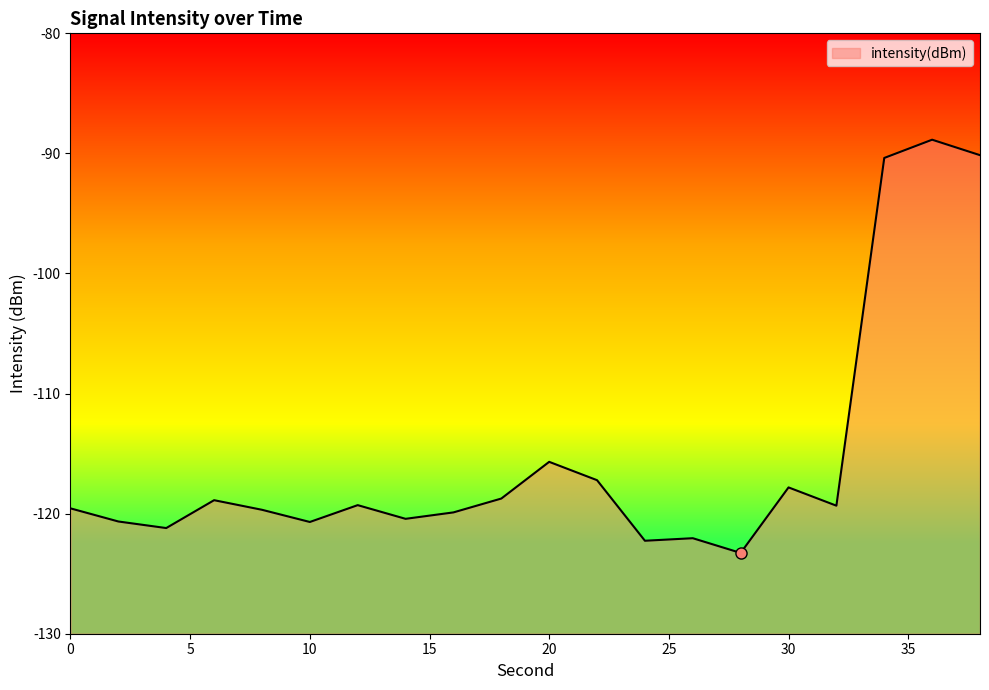

How many distinct data groups are displayed?

1